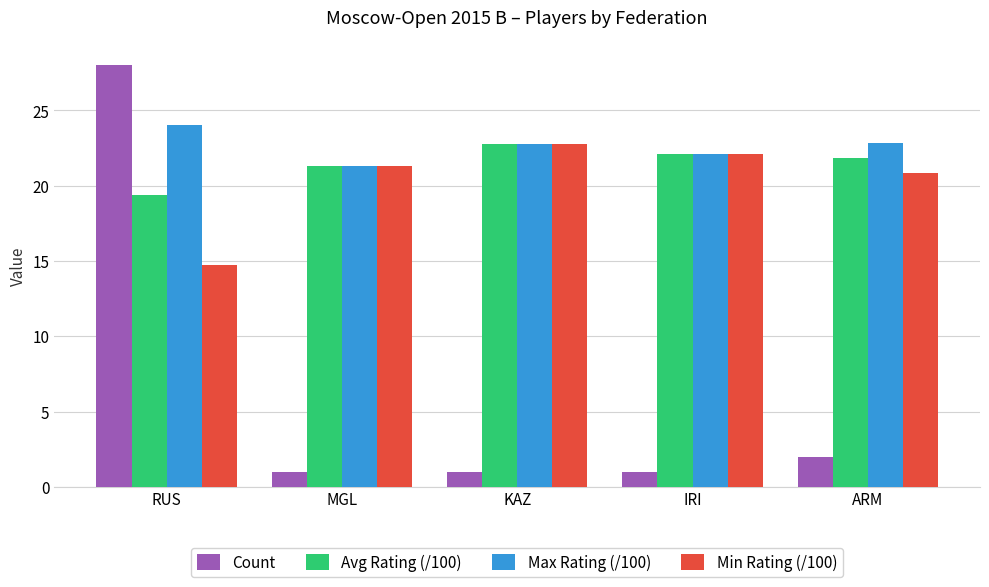

Is the value of Min Rating (/100) at RUS greater than the value of Max Rating (/100) at MGL?

No